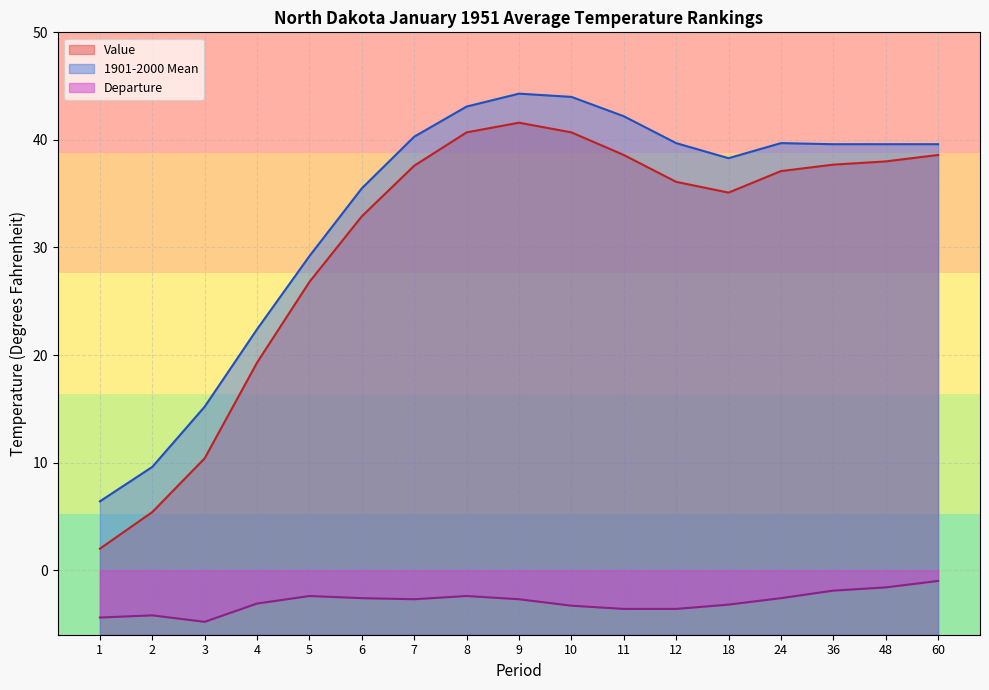

What is the sum of the Departure values at 1 and 3?

-9.2